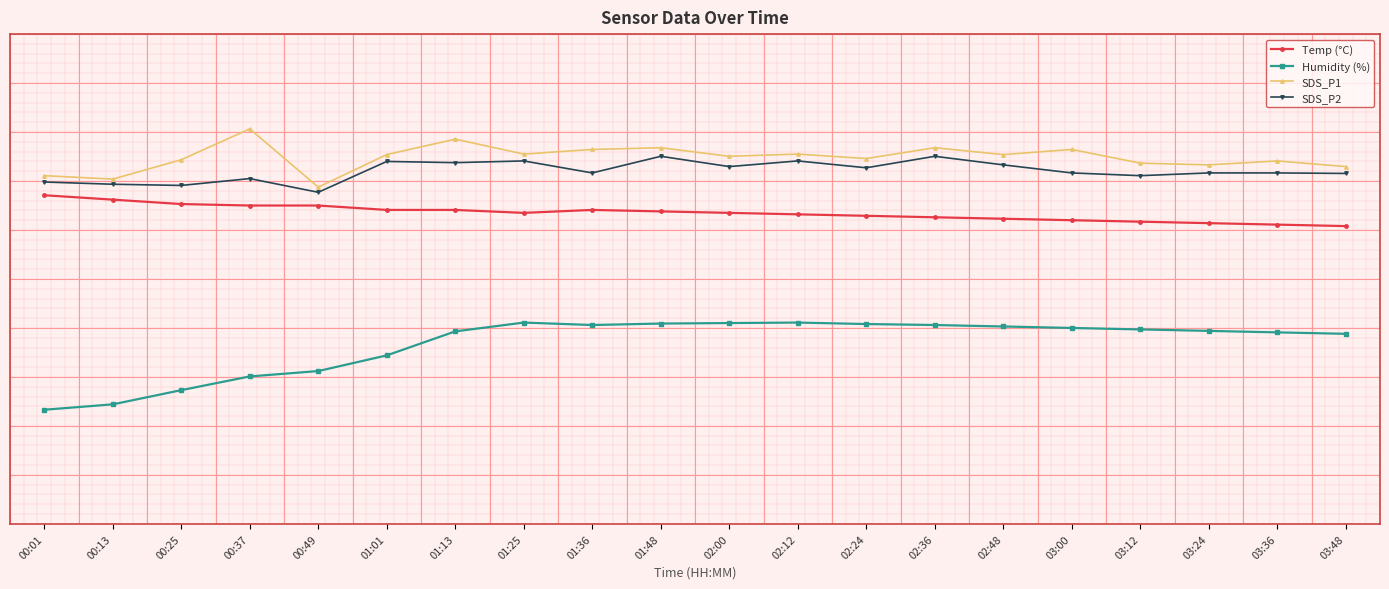

Is this an area chart (filled region under the line)?

No